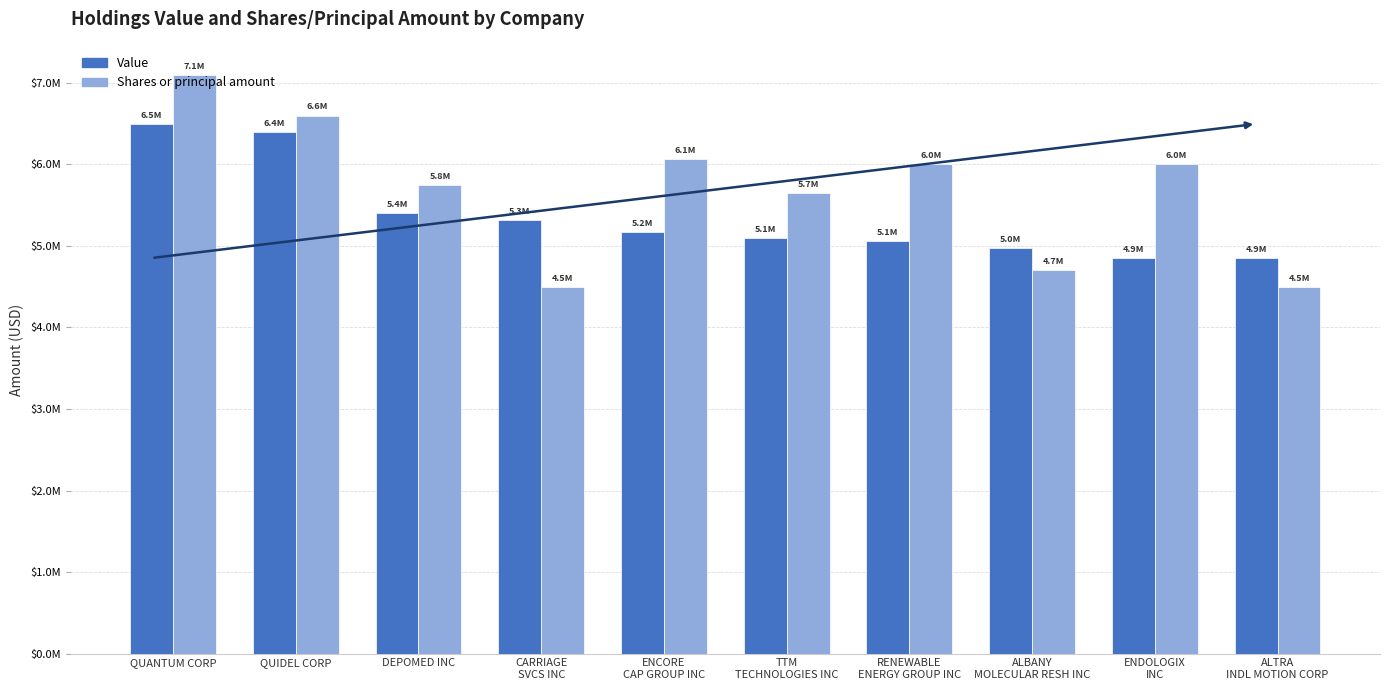

What are all the series names shown in the legend?

Value, Shares or principal amount